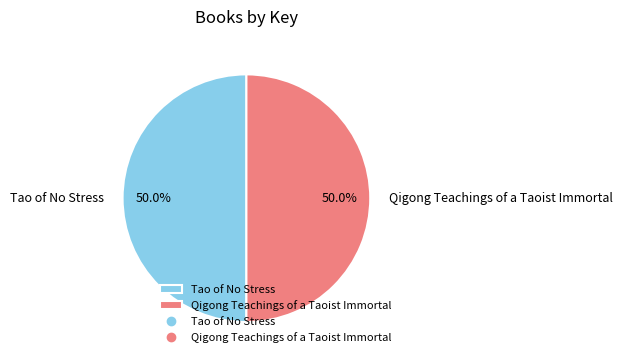

What portion of the pie excludes Qigong Teachings of a Taoist Immortal?

50.0%